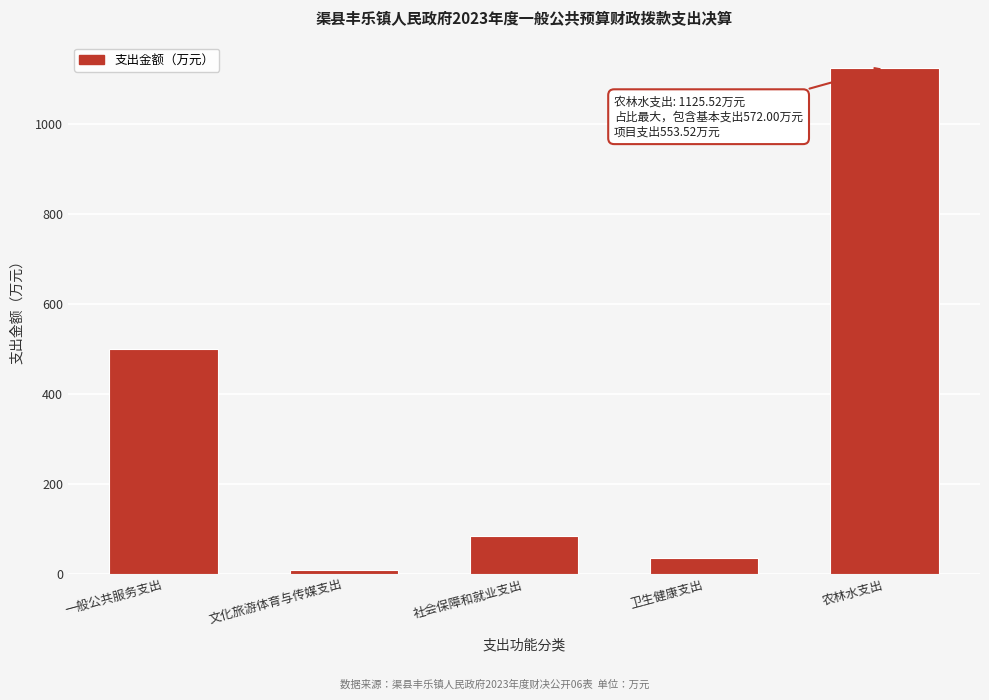

Reading left to right, list all the values displayed in this chart.

499.9	7.7	83.7	34.8	1125.5